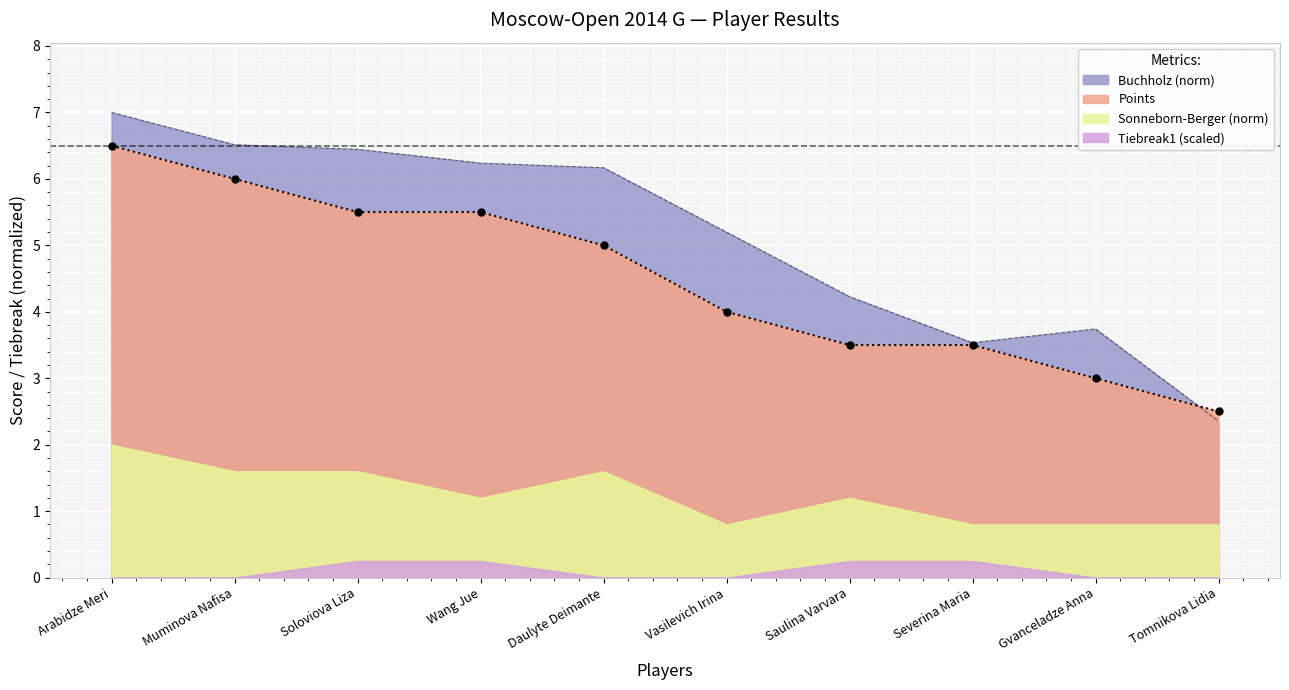

Is the value of Points at Vasilevich Irina greater than the value of Buchholz (norm) at Vasilevich Irina?

No